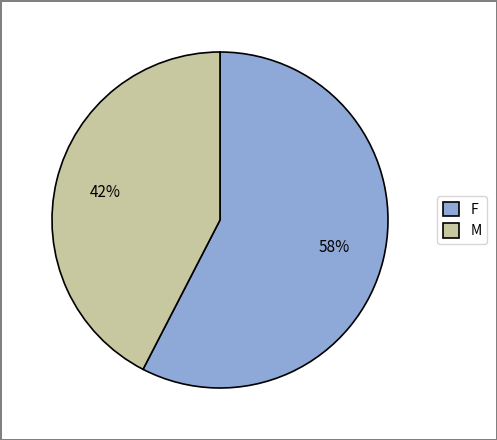

Does F account for over 50% of the chart?

Yes